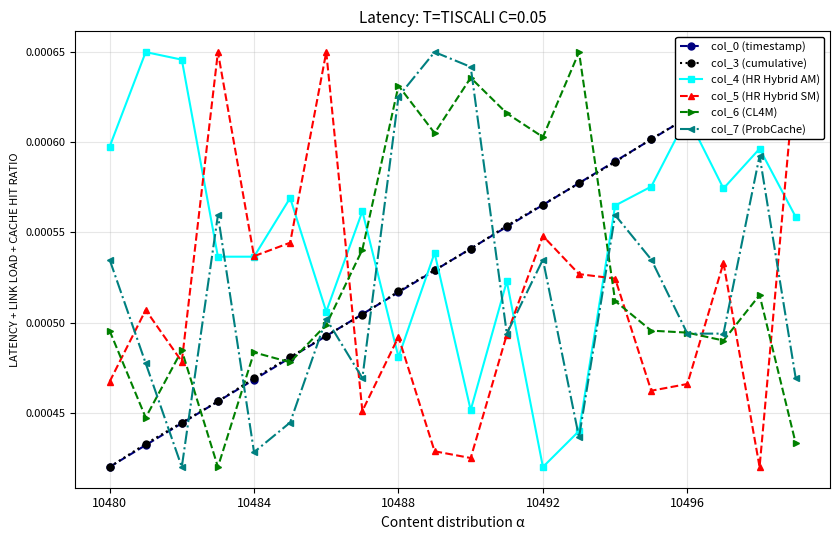

What are all the series names shown in the legend?

col_0 (timestamp), col_3 (cumulative), col_4 (HR Hybrid AM), col_5 (HR Hybrid SM), col_6 (CL4M), col_7 (ProbCache)